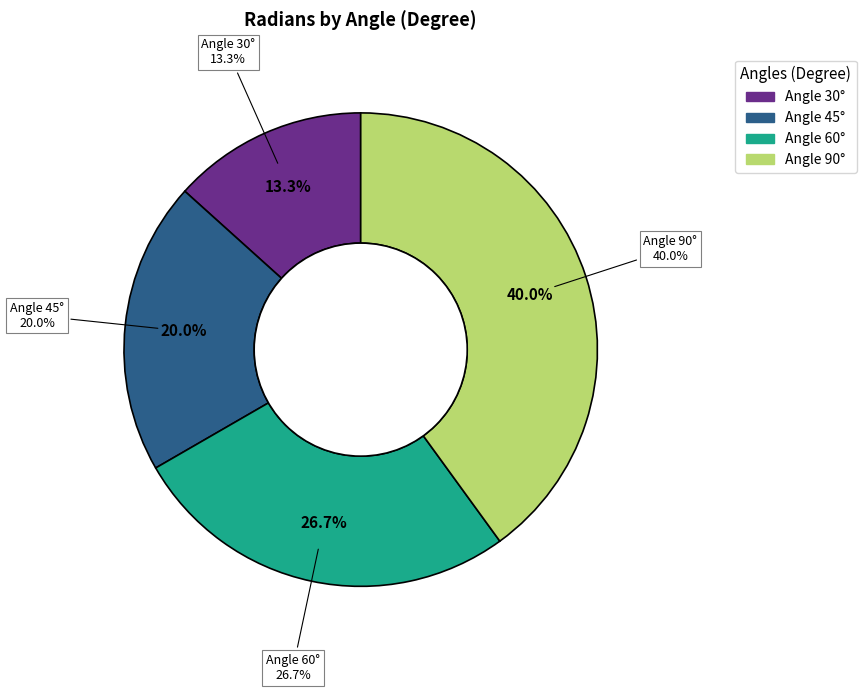

Rank the categories by value from highest to lowest.

90, 60, 45, 30